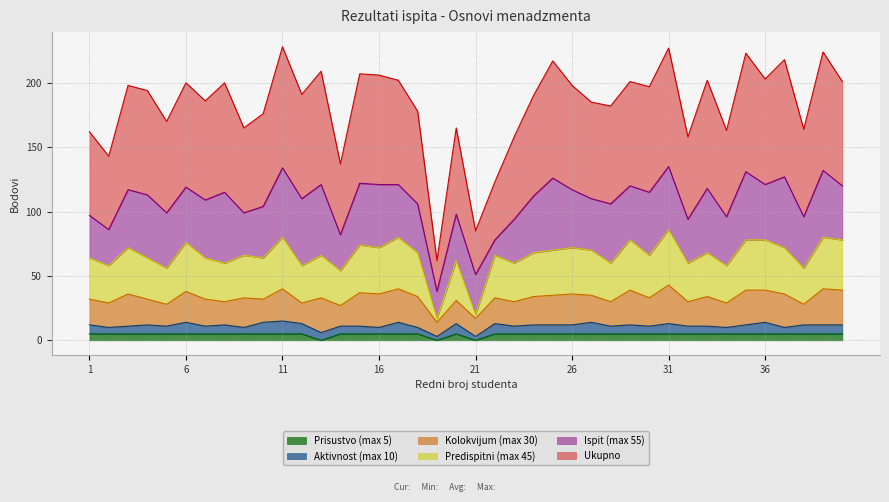

Where is the first local minimum for Prisustvo (max 5)?

13